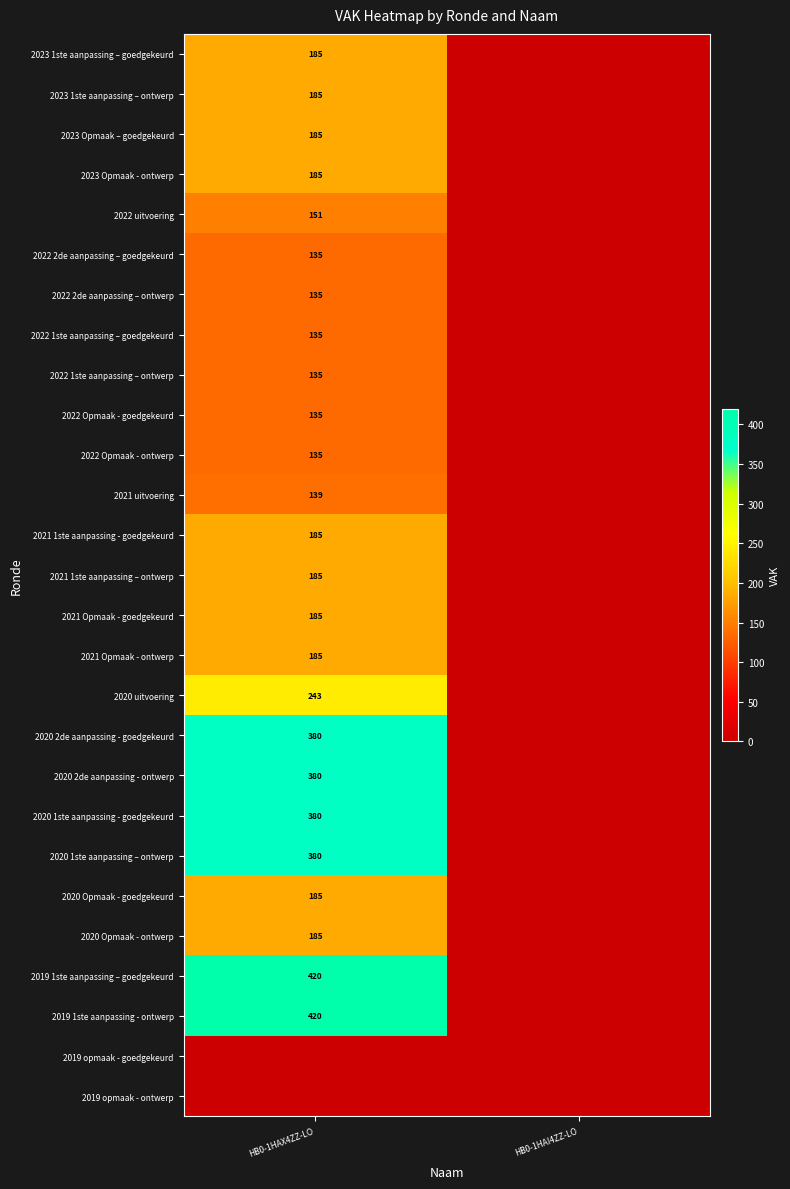

The value of 2023 1ste aanpassing – goedgekeurd at HB0-1HAX4ZZ-LO is 47. True or false?

False